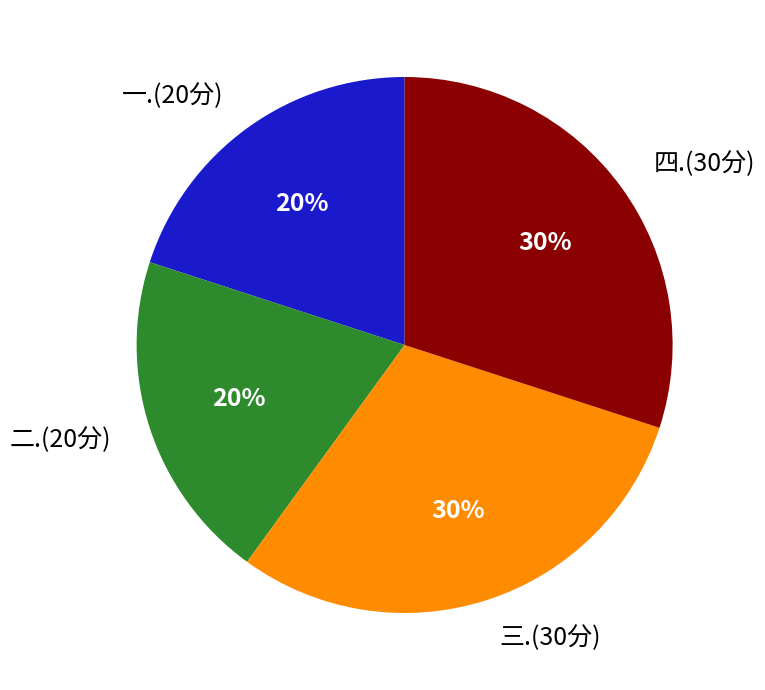

To the nearest percent, what is the combined percentage of 三.(30分) and 四.(30分)?

60%